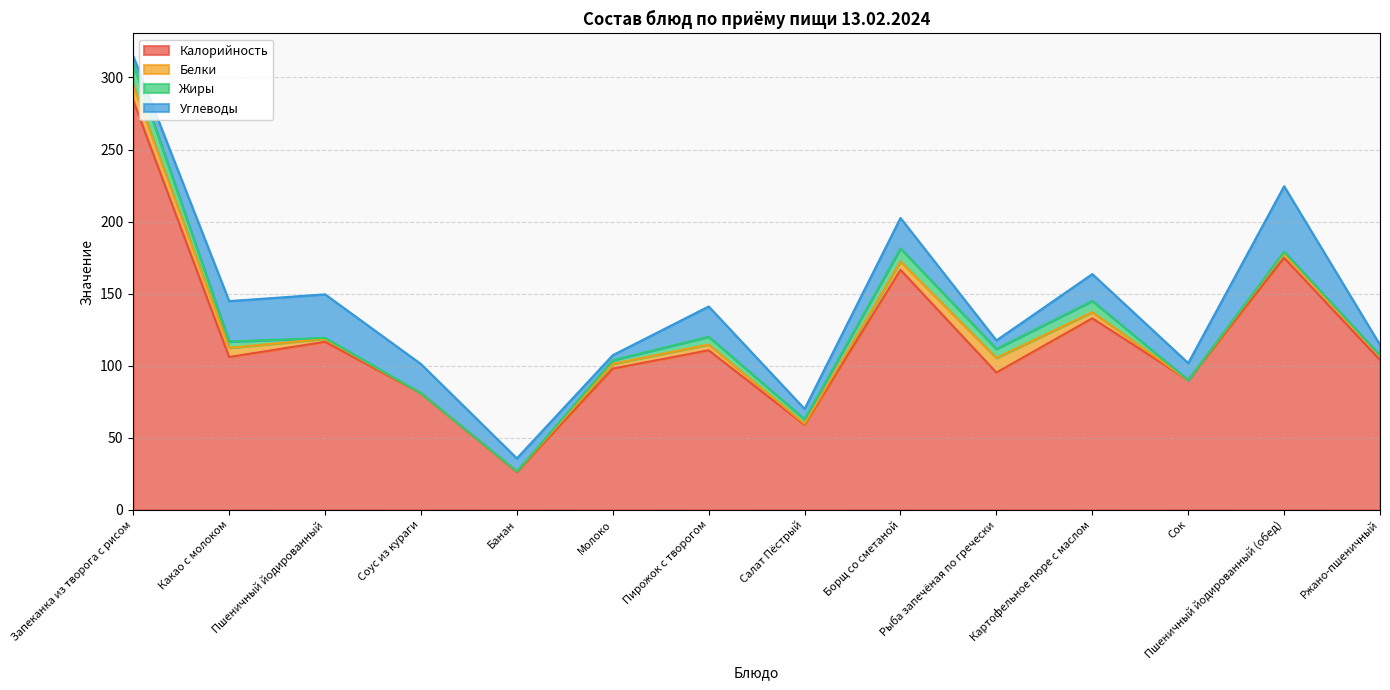

Reading left to right, transcribe all the data shown in this chart.

Калорийность: 284.0	106.0	116.6	80.9	26.3	98.0	110.7	59.0	166.5	95.2	132.9	90.0	174.8	104.0
Белки: 10.8	6.4	2.1	0.0	0.4	3.3	4.0	0.7	5.9	10.1	4.3	0.0	3.4	2.6
Жиры: 14.8	4.4	0.6	0.0	0.0	2.5	5.4	3.1	9.0	6.3	7.8	0.0	1.0	0.5
Углеводы: 5.2	28.1	30.2	20.2	9.0	3.5	21.0	7.2	21.1	5.9	18.6	11.8	45.4	7.3